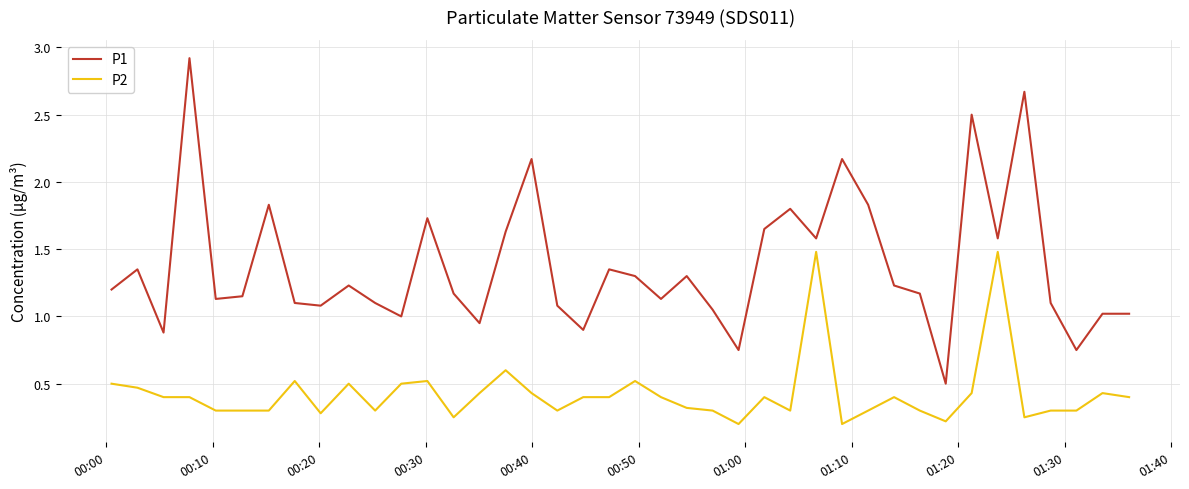

True or false: P2 and P1 intersect in this chart.

False